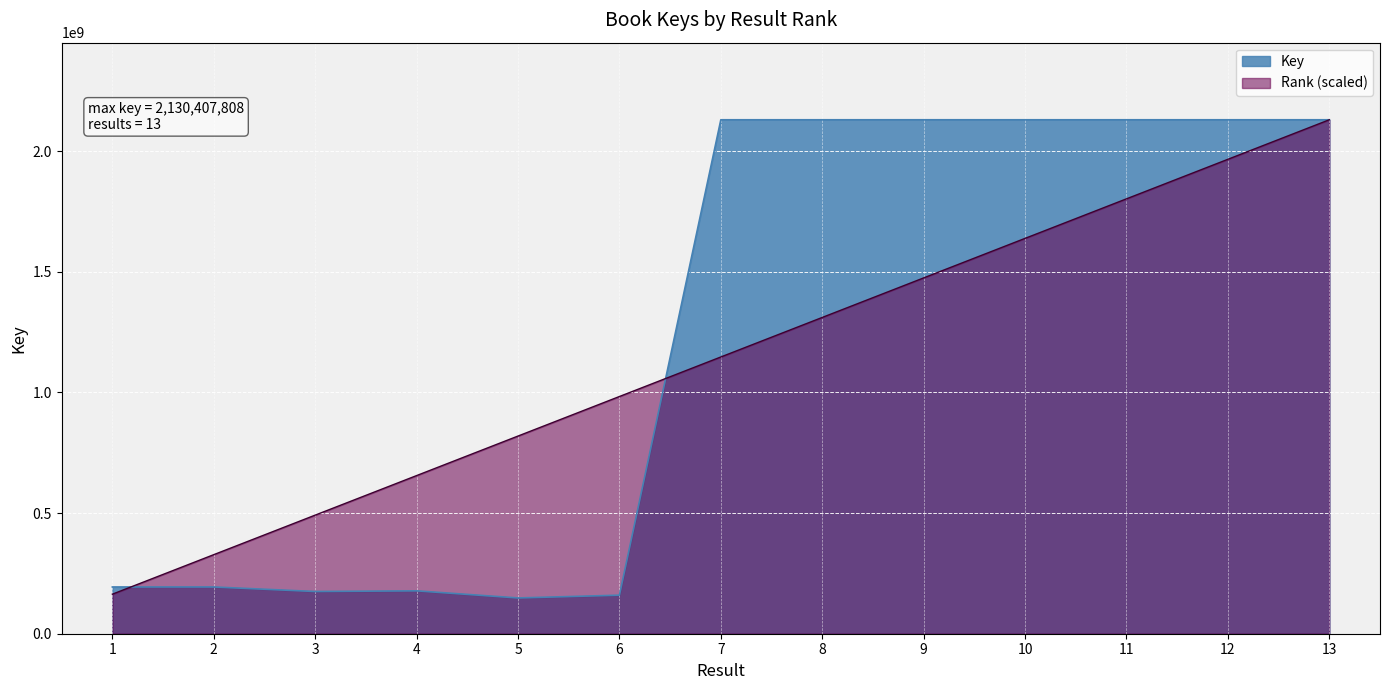

What is the change in value from 2 to 8?

+1936579539